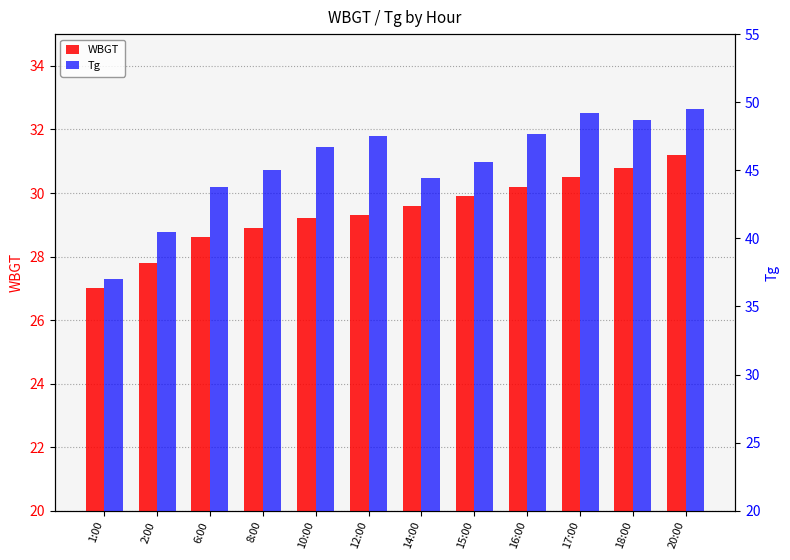

The value of WBGT at 12:00 is 29.3. True or false?

True